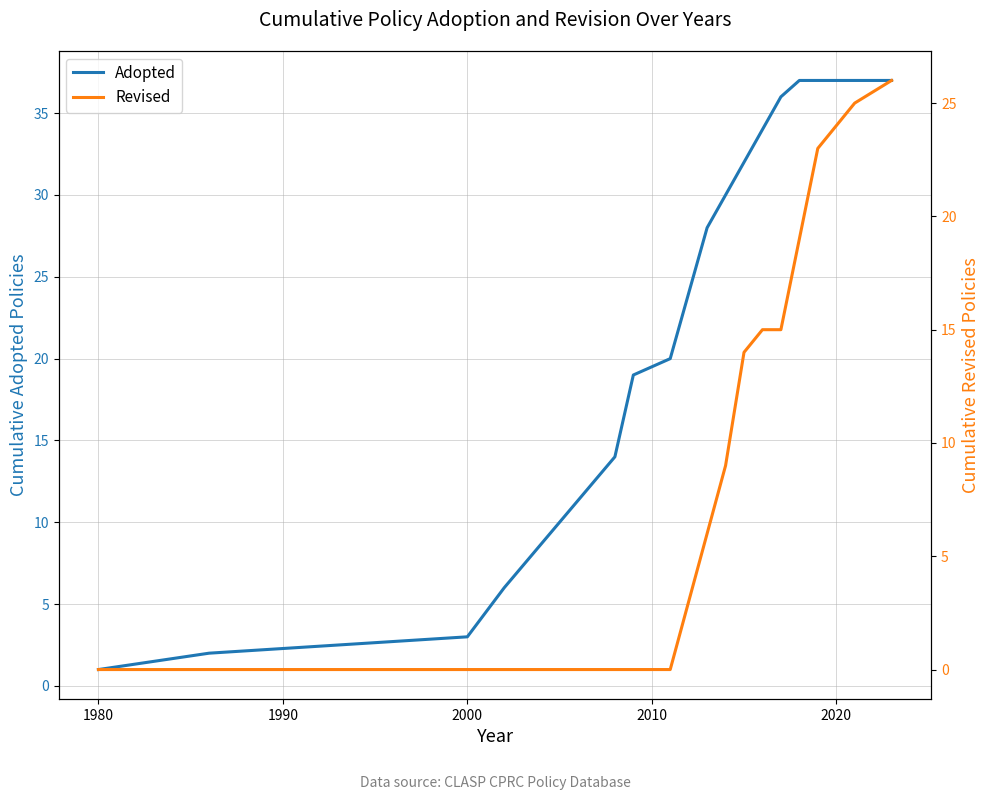

What is the sum of all Adopted values?

434